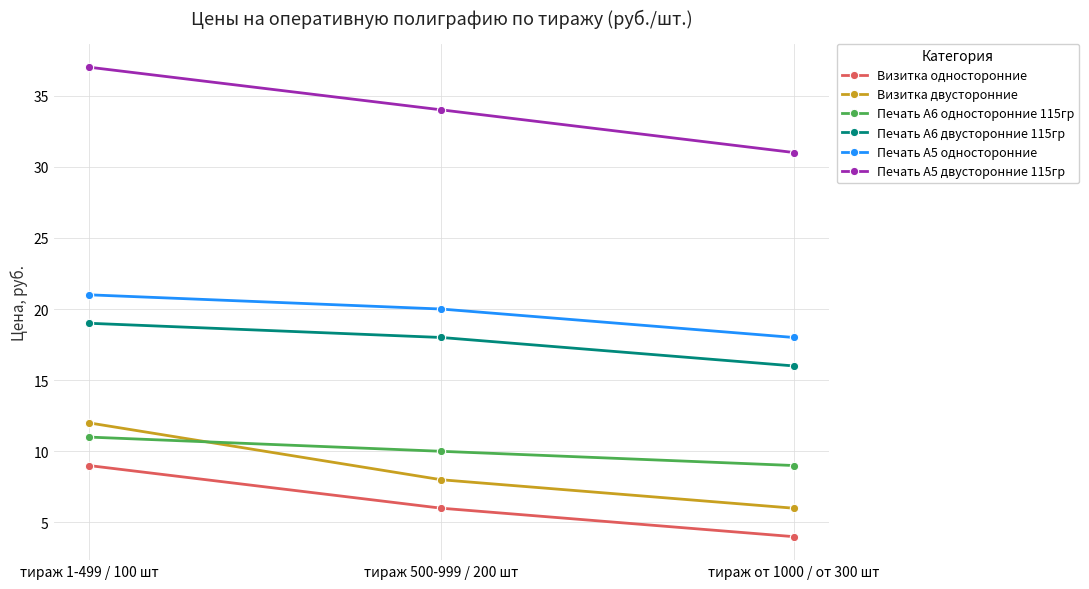

At which label does Визитка односторонние first exceed 6?

тираж 1-499 / 100 шт